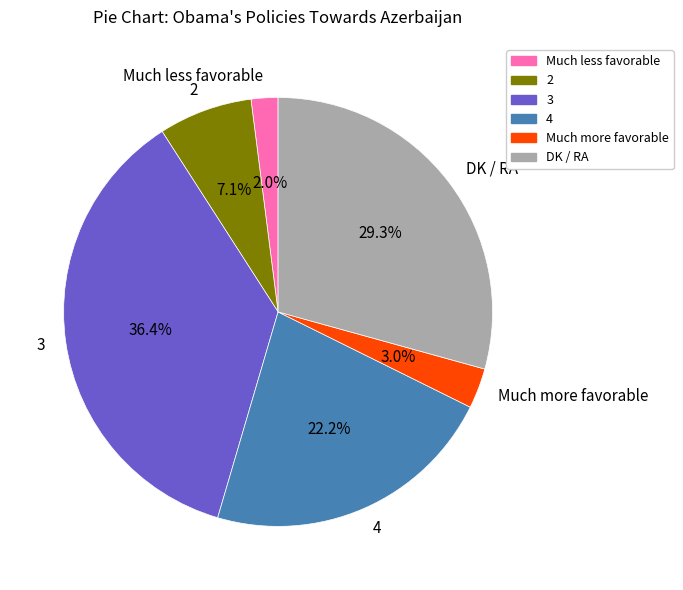

To the nearest percent, what is the combined percentage of Much less favorable and Much more favorable?

5%